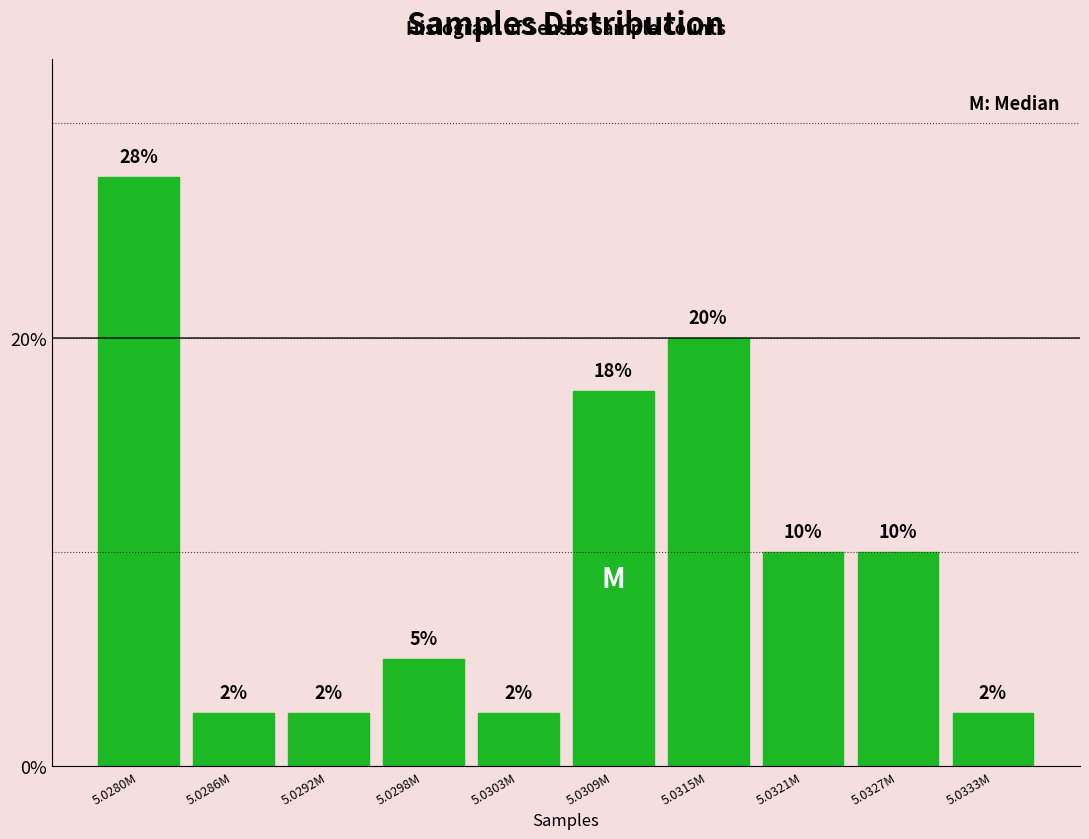

How many bars are there in total?

10